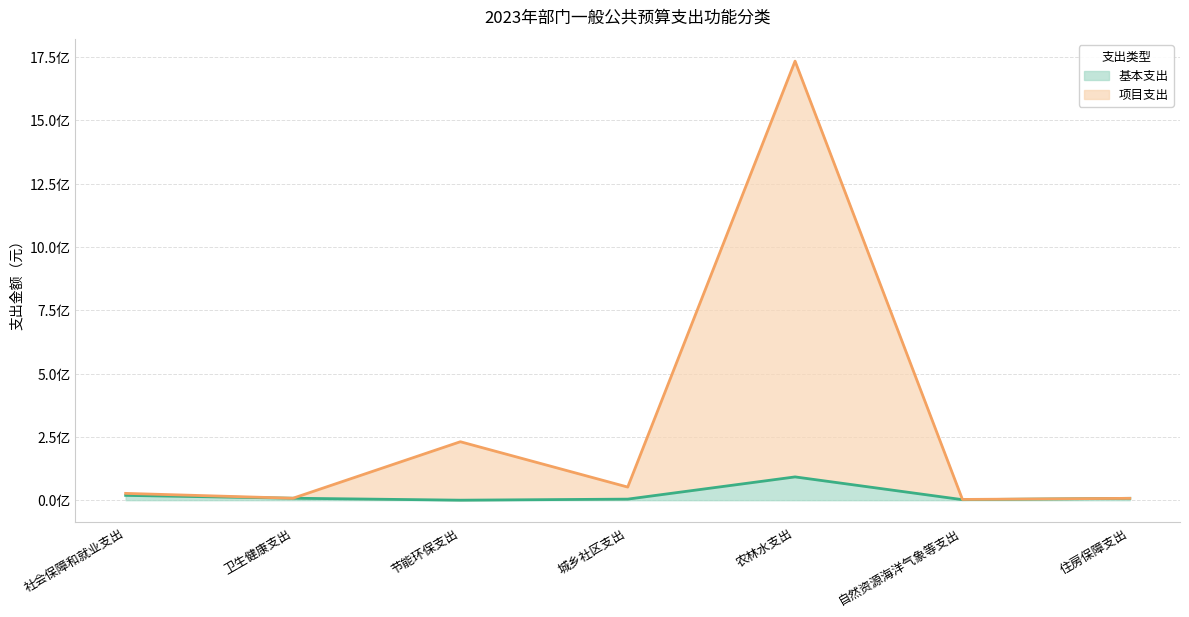

List the series in order of their peak value, lowest first.

基本支出, 项目支出